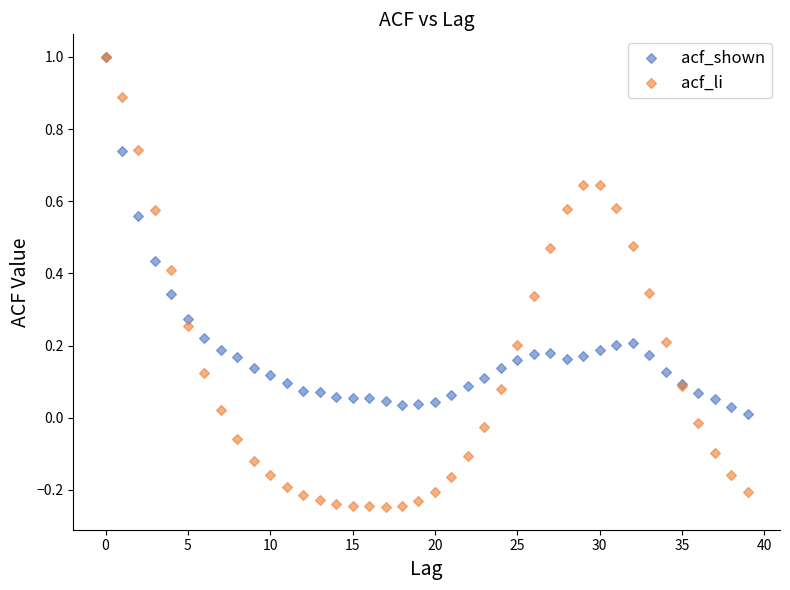

Which series has the widest spread of Y values?

acf_li